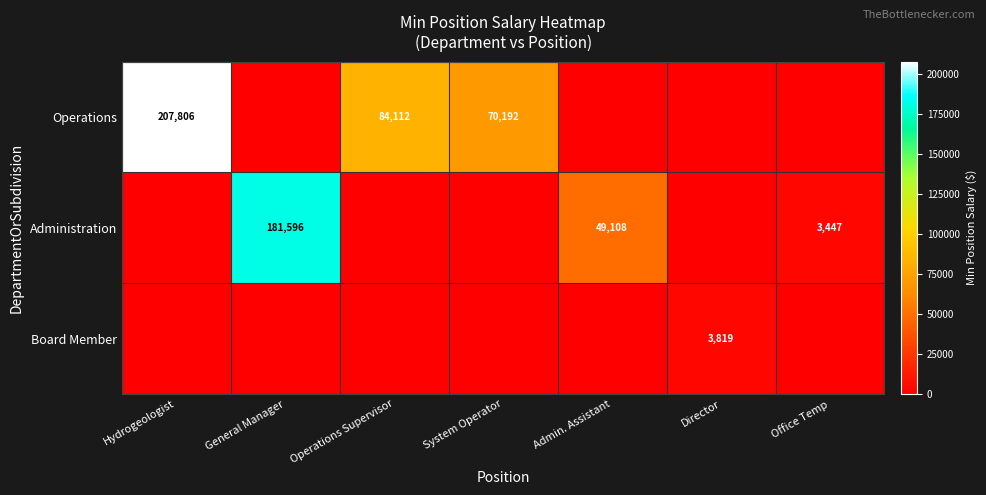

The Operations series shows 46988 at System Operator. True or false?

False